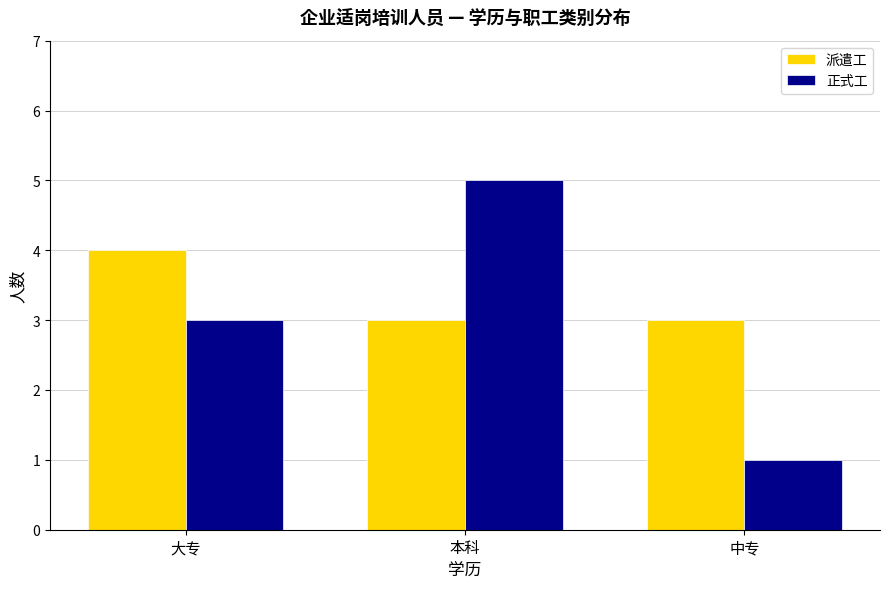

What is the difference between the highest and lowest values at 本科?

2